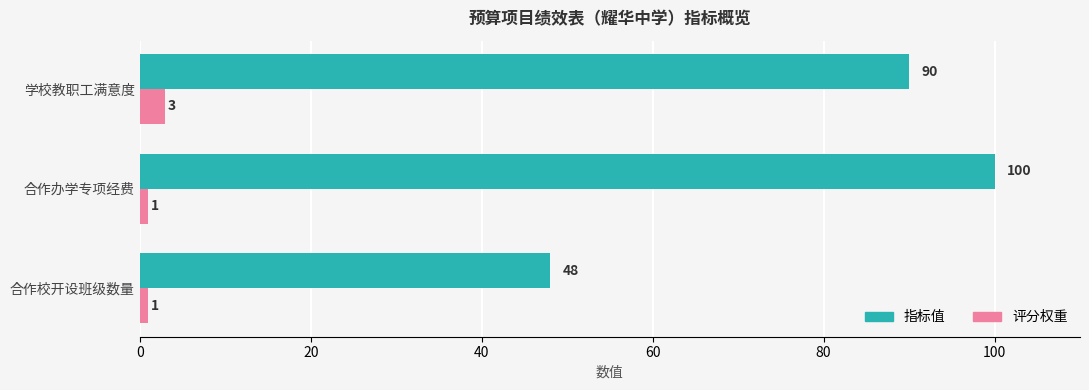

Which series has the largest total across all categories?

指标值